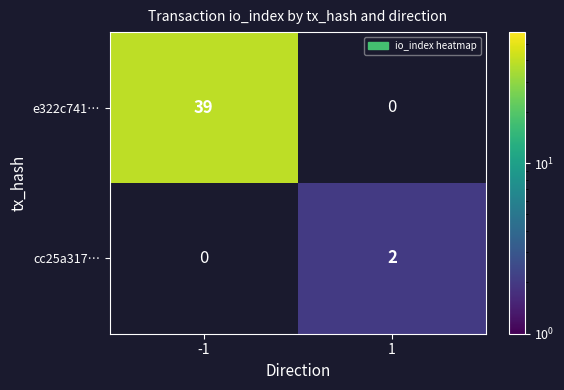

Is it true that e322c741… equals 66 at -1?

False